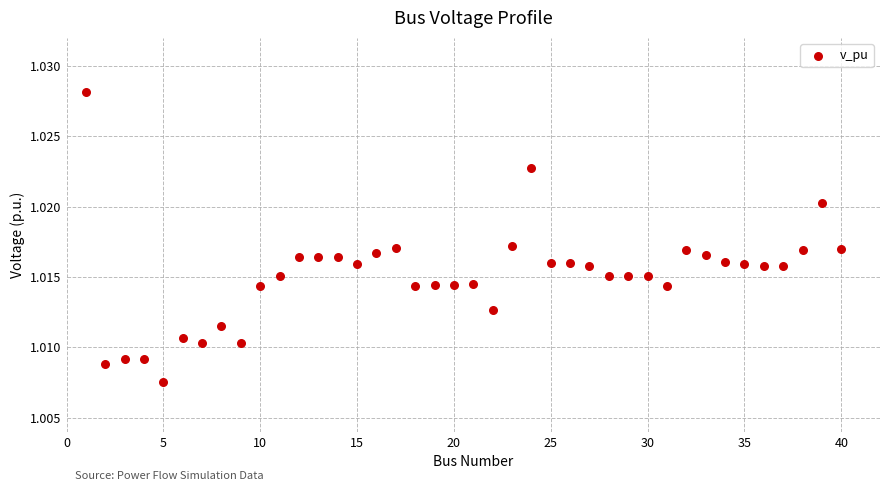

How many data points are displayed?

40